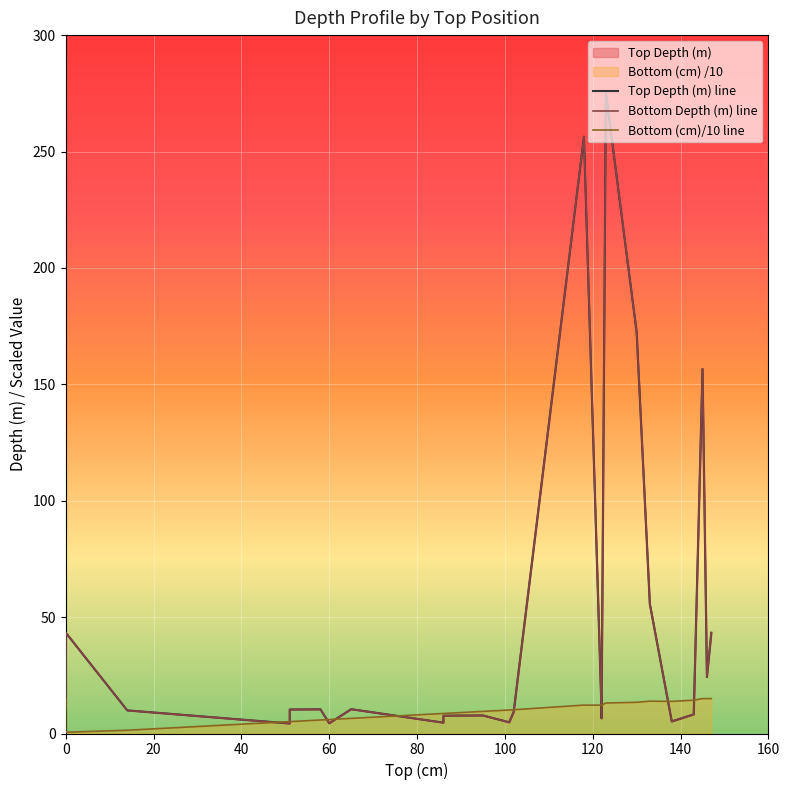

How many values in the Bottom (cm)/10 line series are below 10?

11